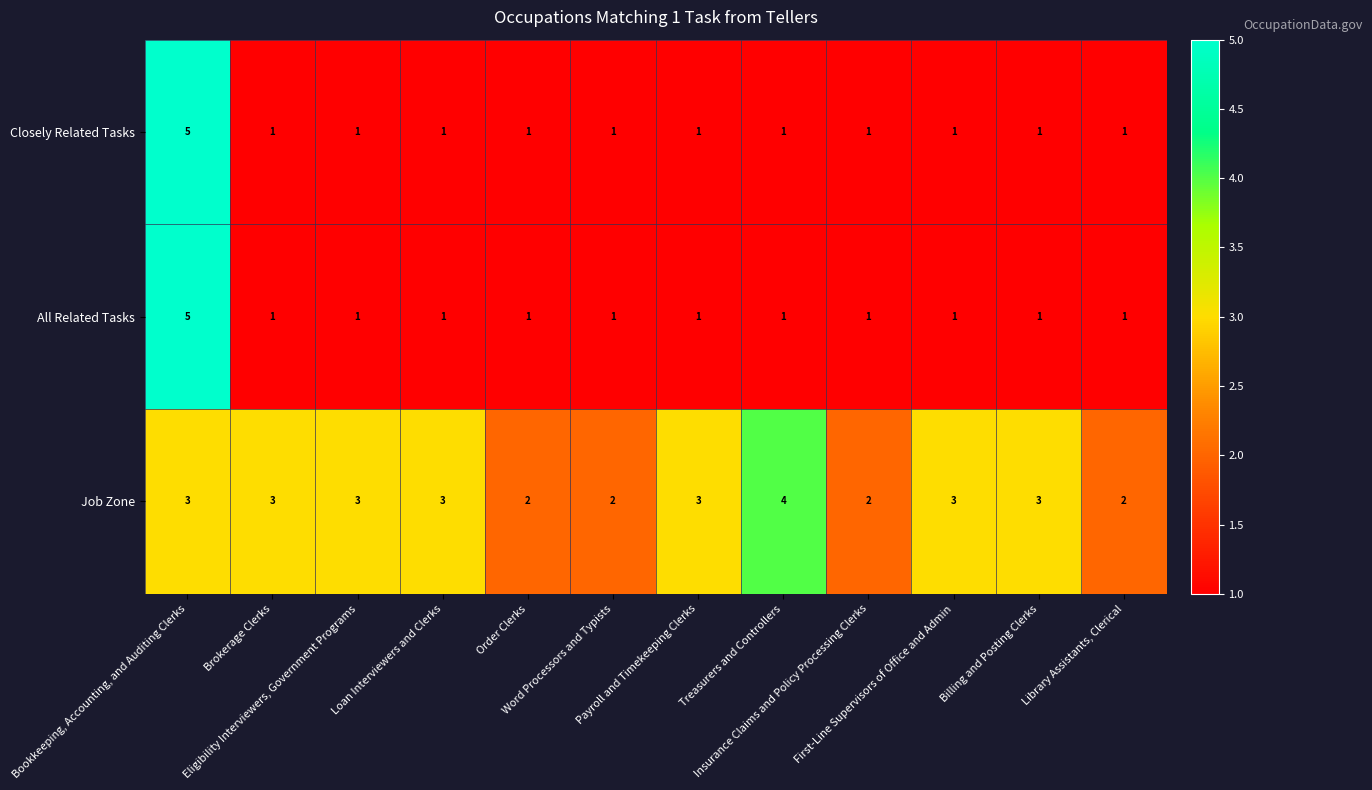

Which series has the largest total across all categories?

Job Zone